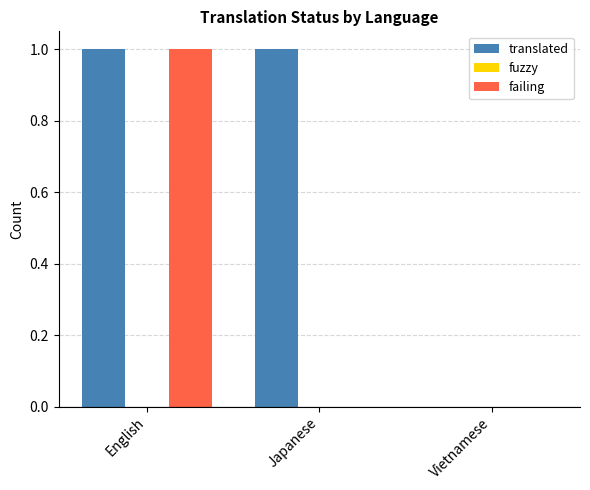

Reading right to left, extract all data points from this chart.

translated: Vietnamese=0	Japanese=1	English=1
failing: Vietnamese=0	Japanese=0	English=1